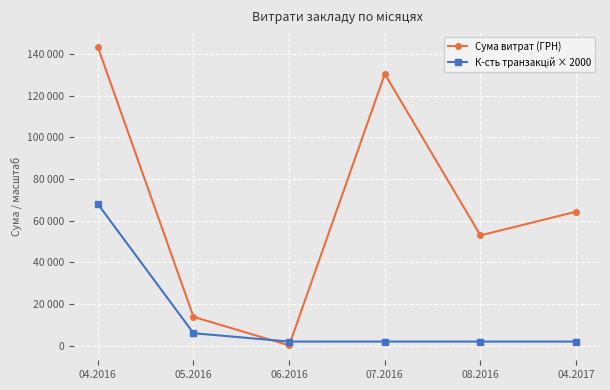

Does the chart have visible grid lines?

Yes